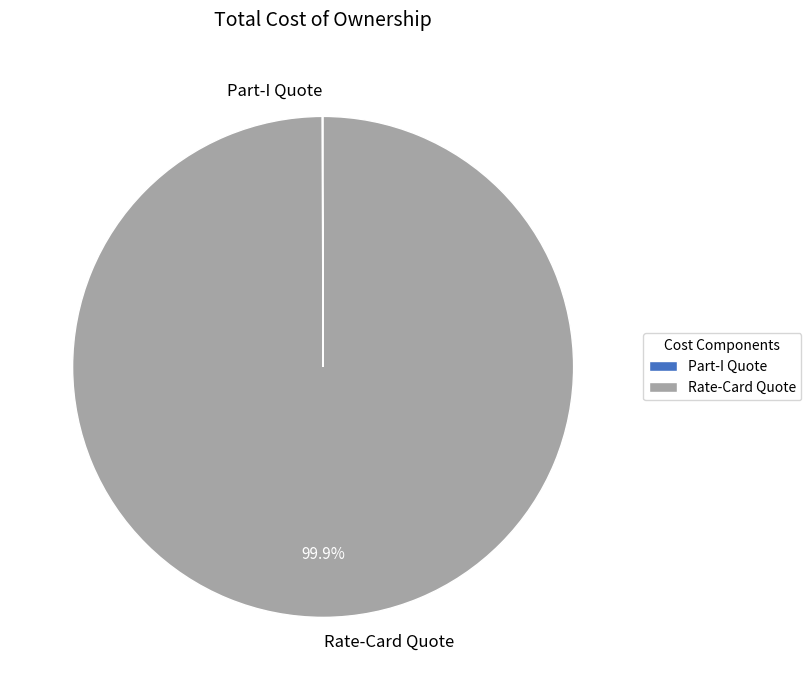

What is the majority slice?

Rate-Card Quote